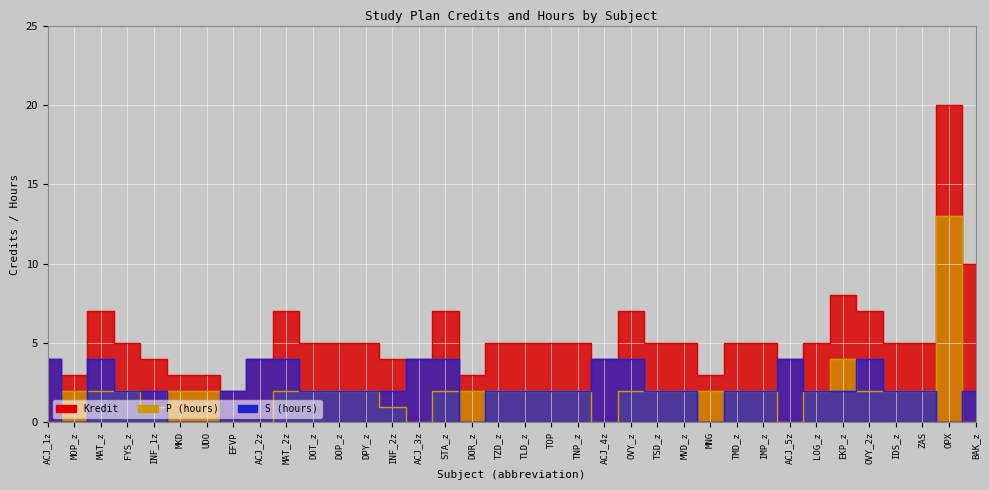

Where is the first local minimum for Kredit?

MOP_z